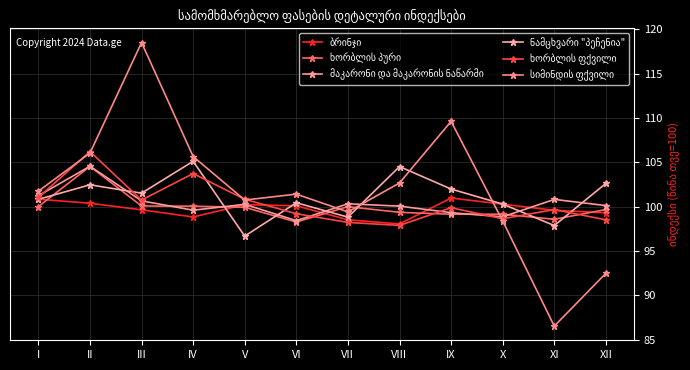

How many lines are shown in the chart?

6